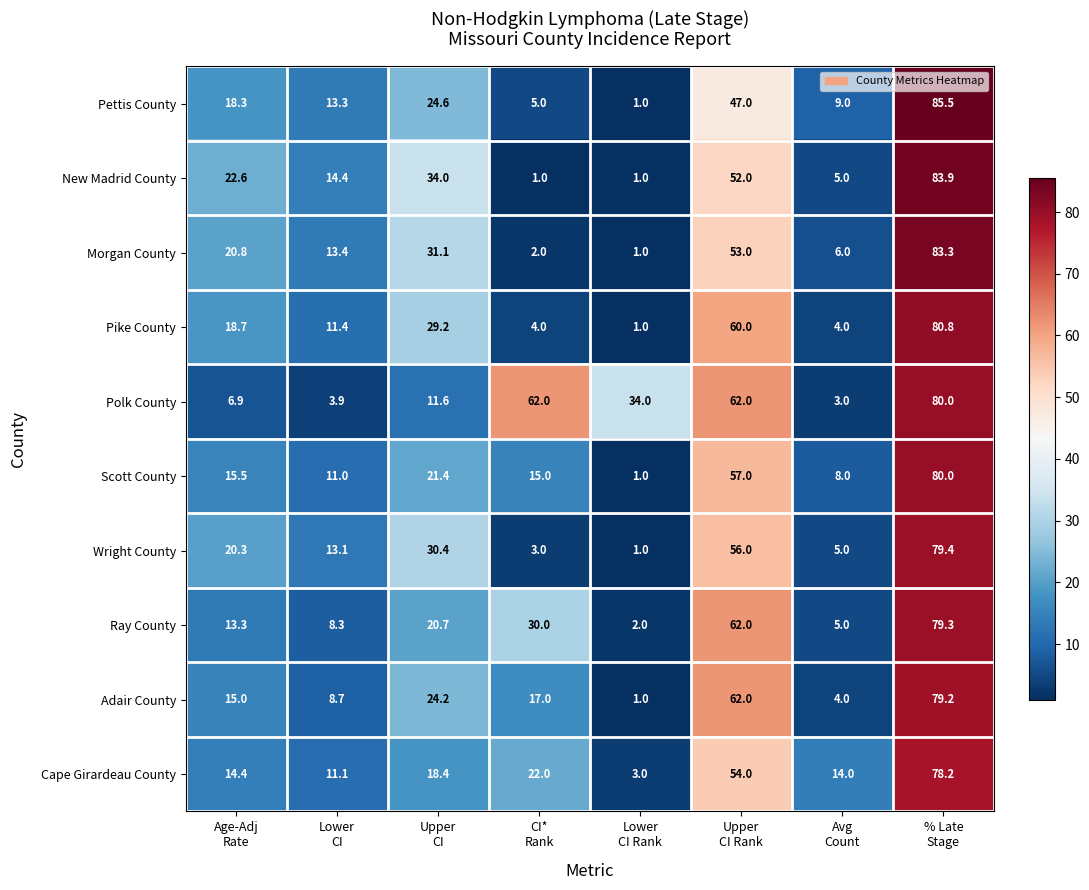

What is the maximum value shown in the chart?

85.5